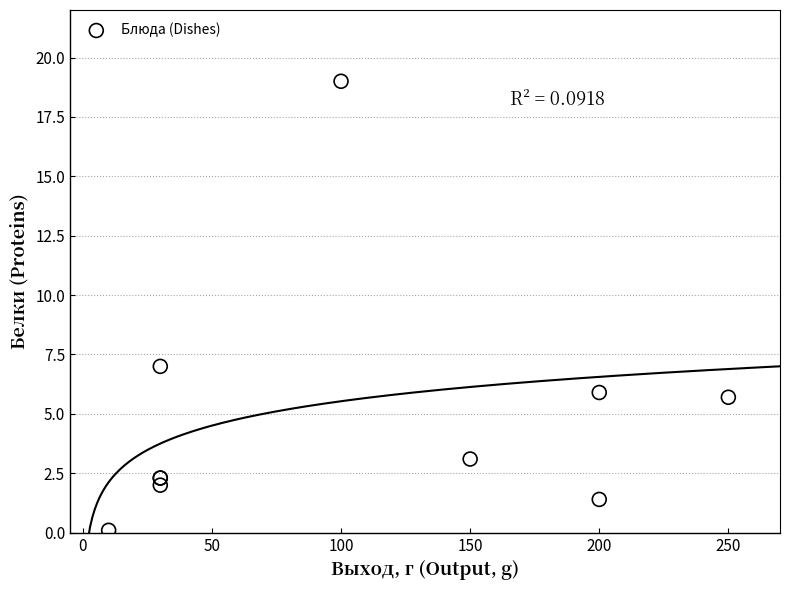

What Y value in the scatter plot is closest to 9?

7.0